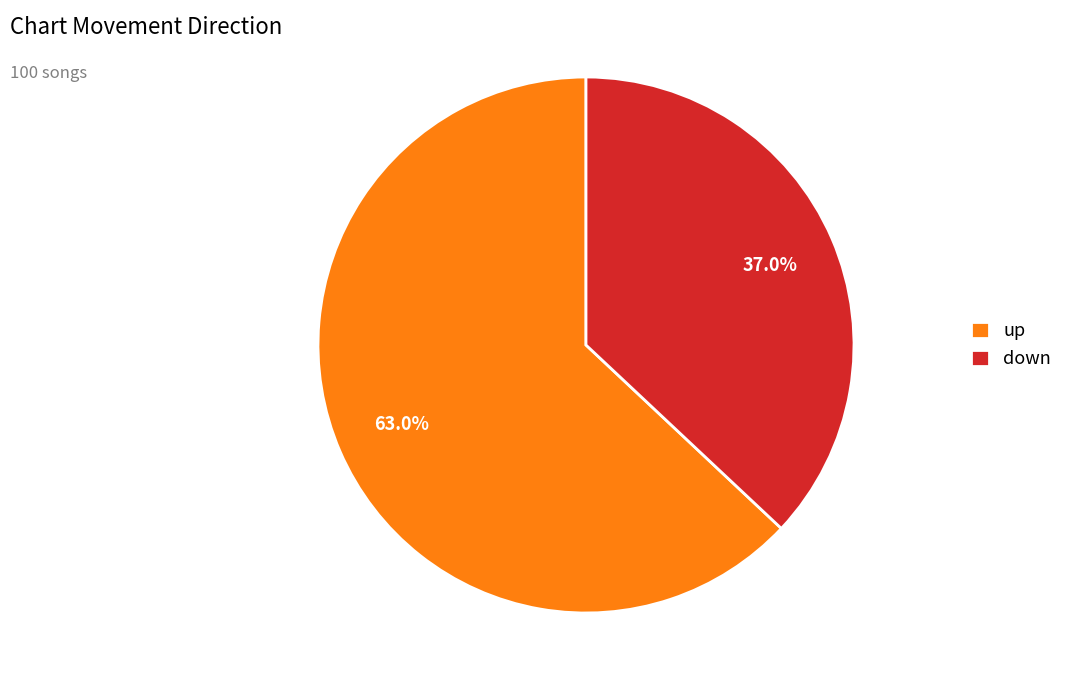

True or false: down accounts for 32% of the total.

False